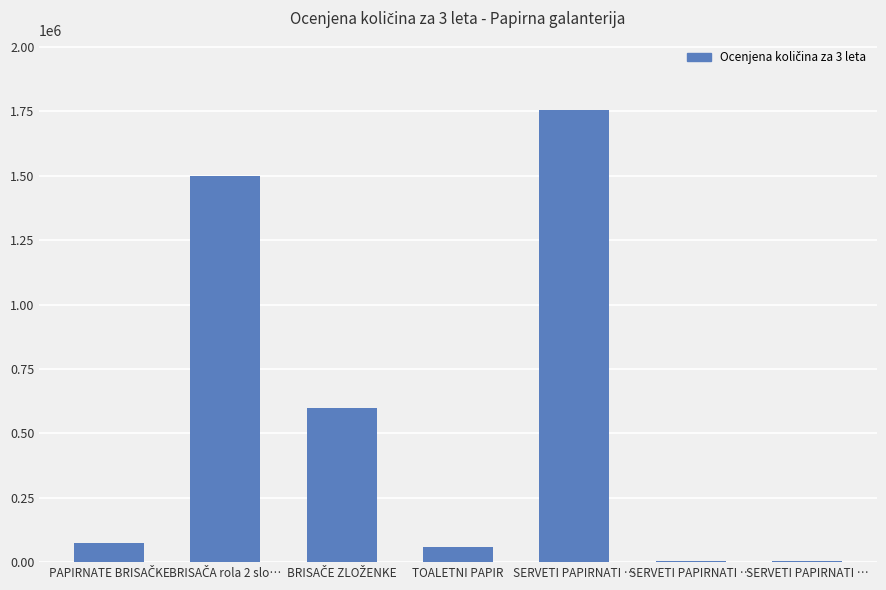

Count the number of categories in the chart.

7